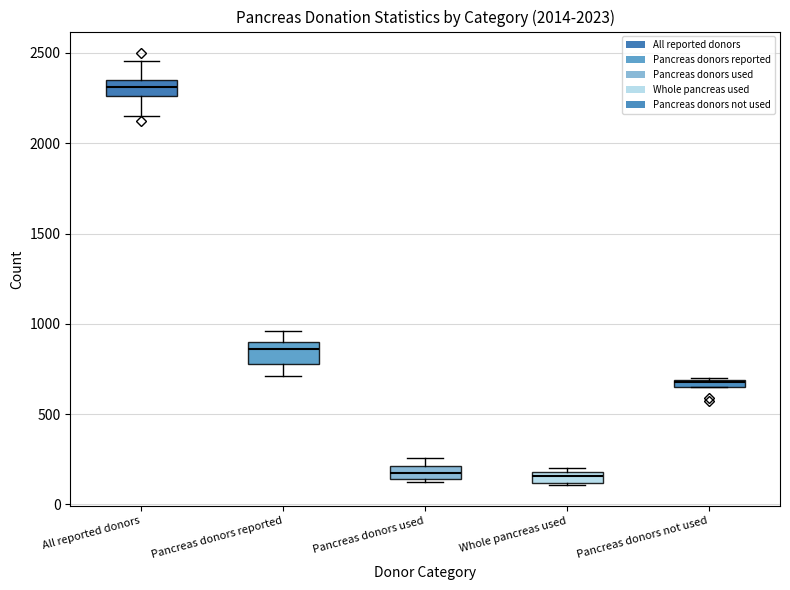

Where is the upper edge of the box for Pancreas donors reported on the y-axis? The values are not printed on the chart, so give them approximately, as read against the axis.

900